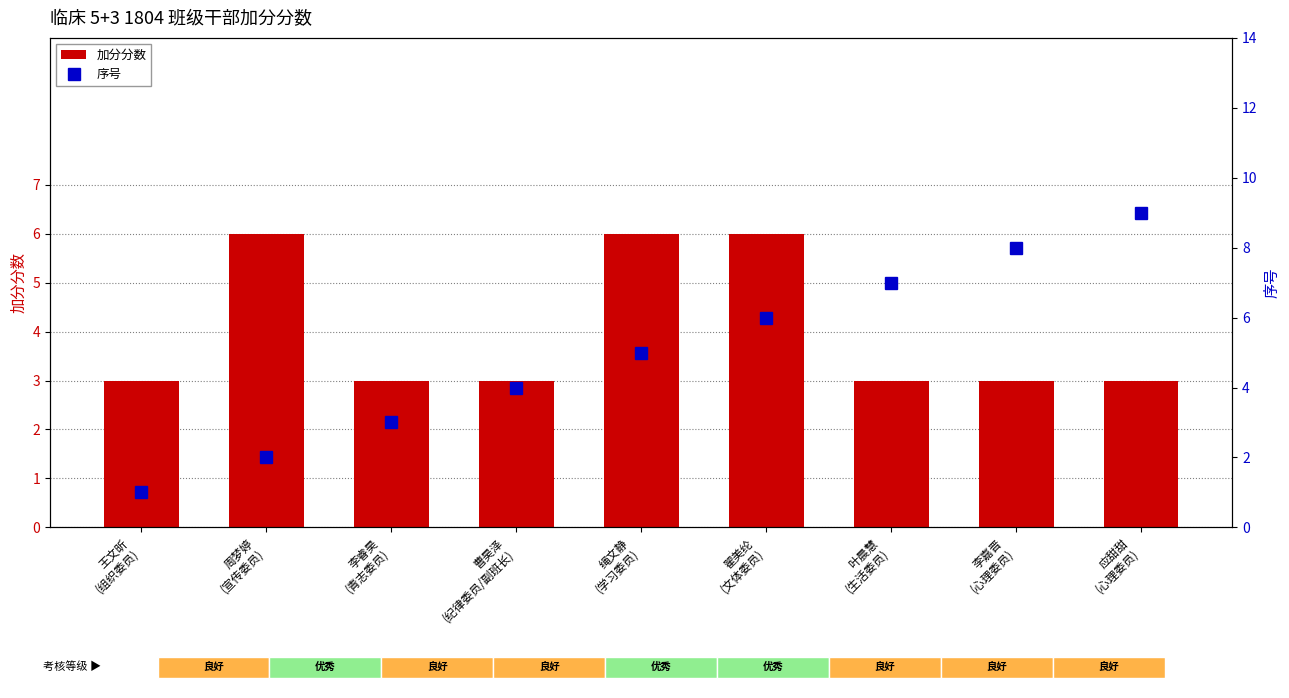

What are all the series names shown in the legend?

加分分数, 序号